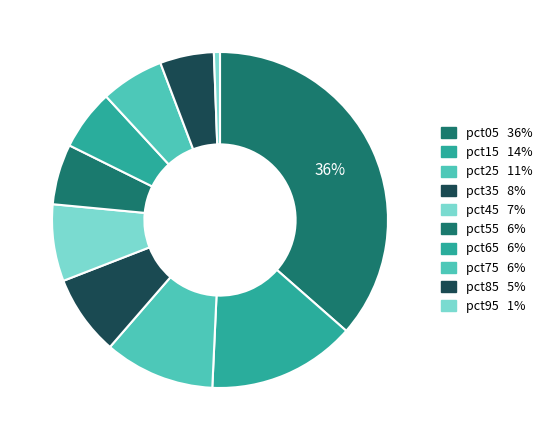

How many segments does this pie chart have?

10